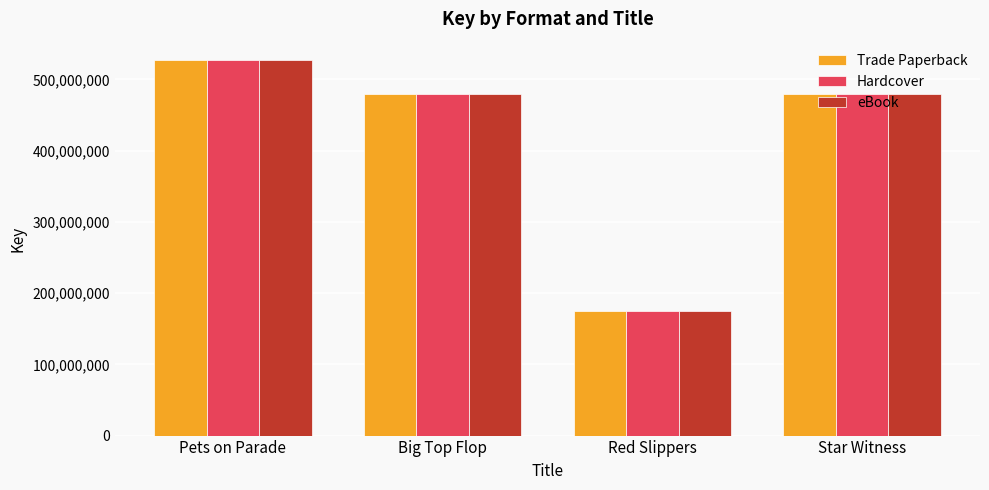

What is the value of the eBook bar at the 3rd from the left?

174685233